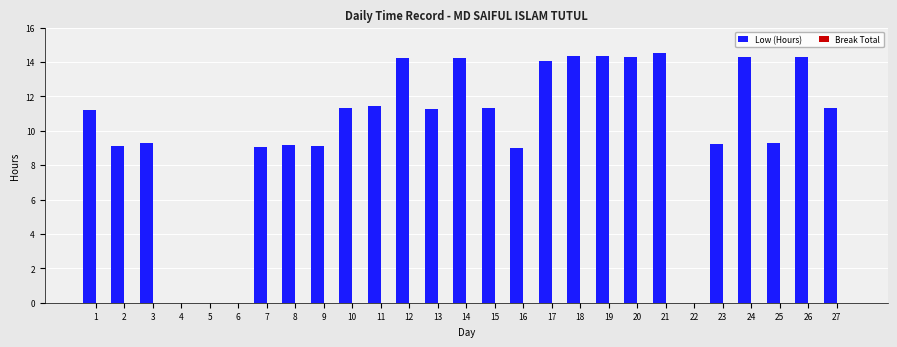

What value does the data have at 17?

14.1